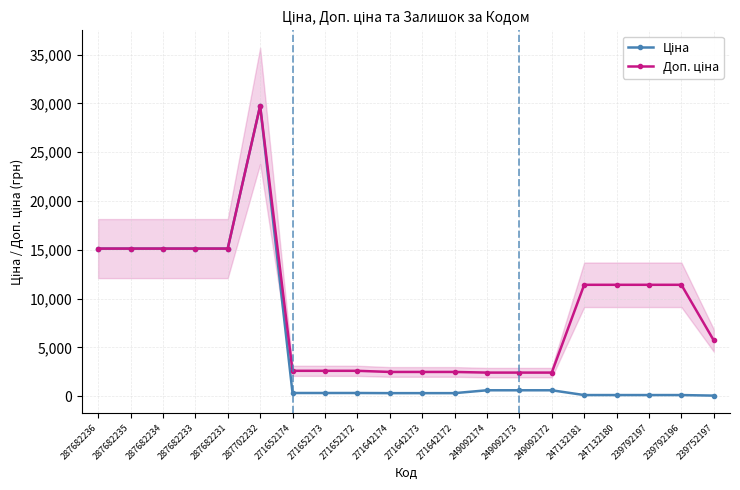

What is the label of the 18th point from the right?

287682234